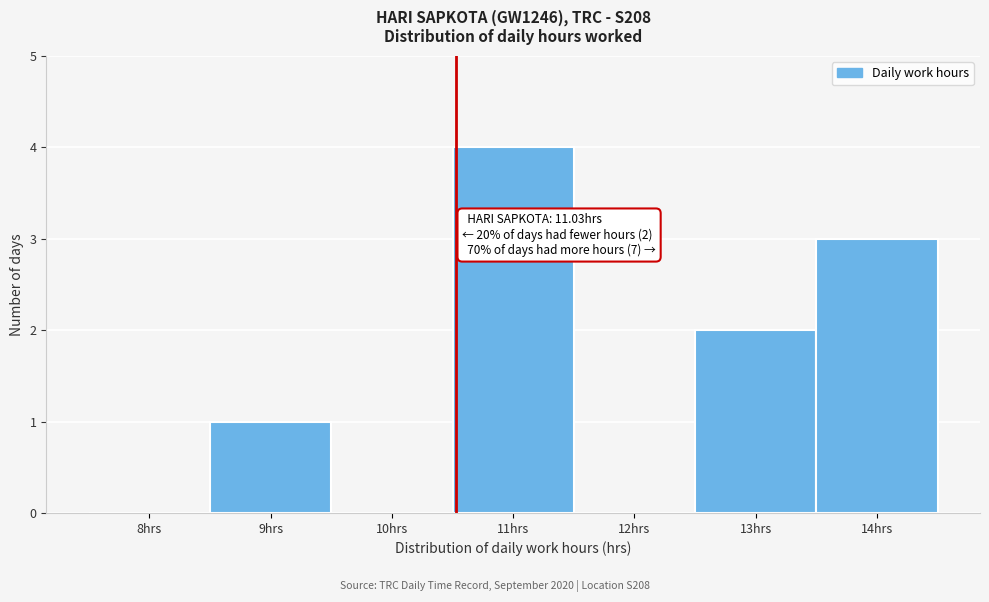

Reading left to right, list all the values displayed in this chart.

8hrs=0	9hrs=1	10hrs=0	11hrs=4	12hrs=0	13hrs=2	14hrs=3